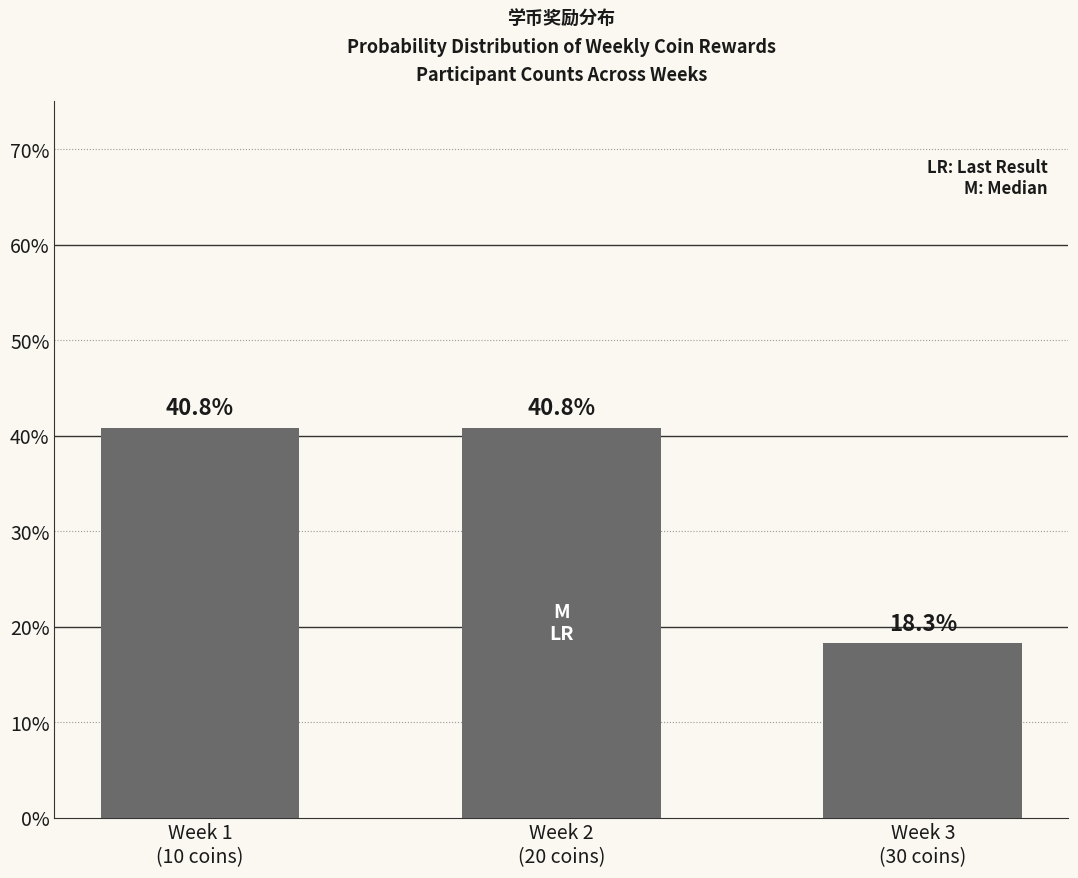

At which category does the chart reach its minimum across all series?

Week 3
(30 coins)